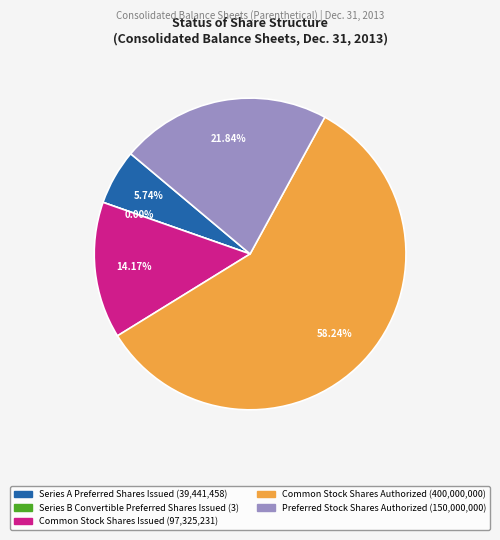

Which category has the biggest portion of the pie?

Common Stock Shares Authorized